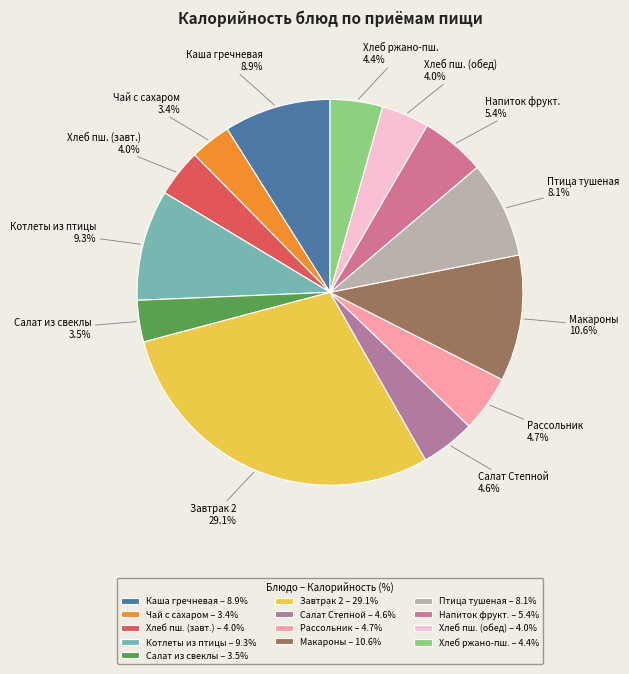

Which slice is the largest?

Завтрак 2 – 29.1%